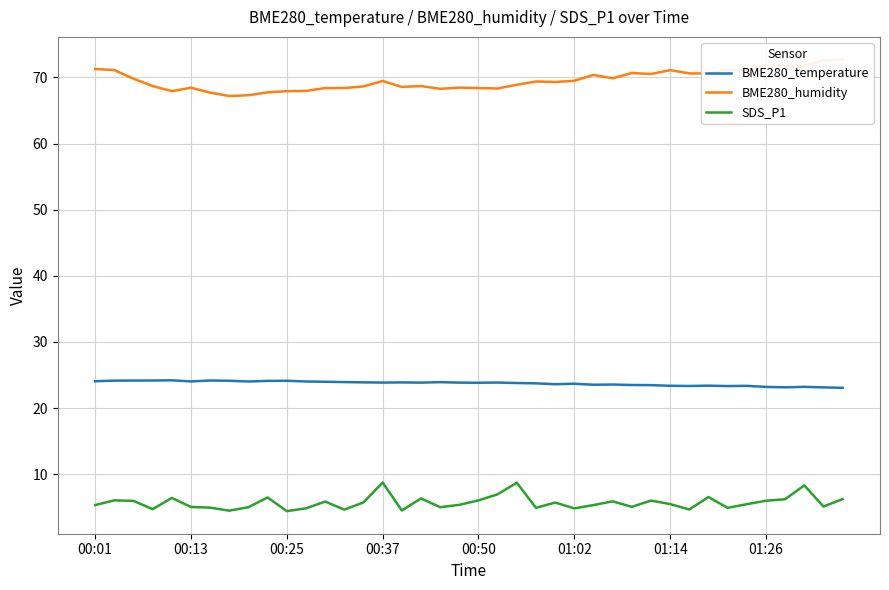

How many lines are shown in the chart?

3